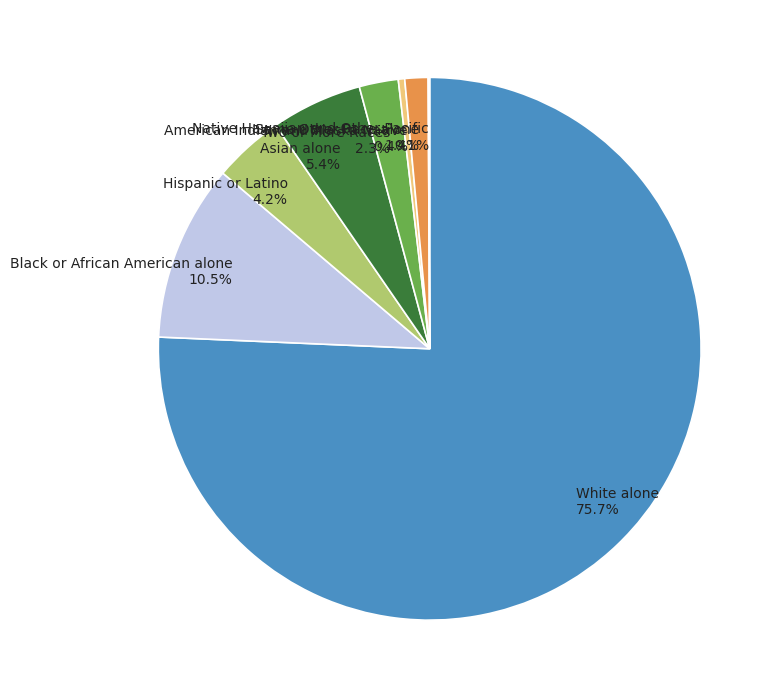

How much of the chart is everything except White alone 75.7%?

24.3%